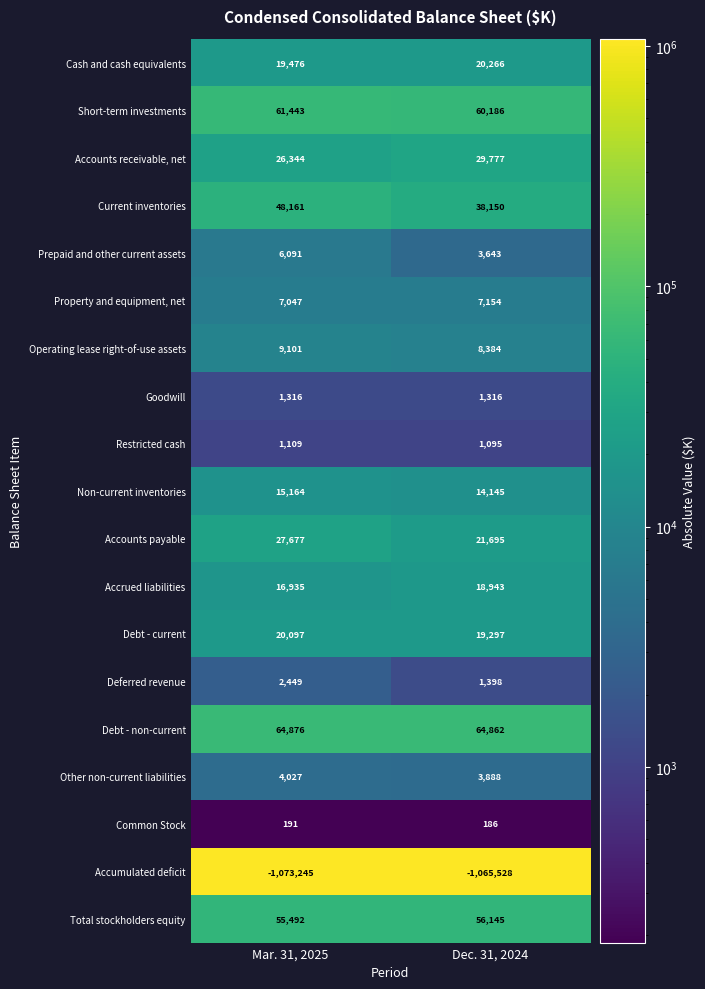

Which series has the largest total across all categories?

Debt - non-current